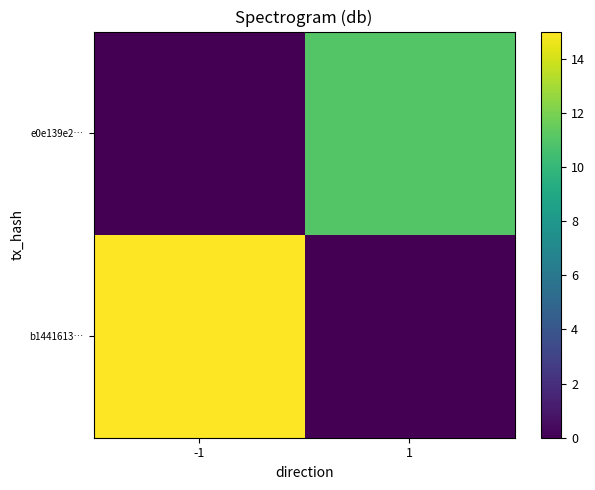

At which category is the sum across all series the highest?

-1